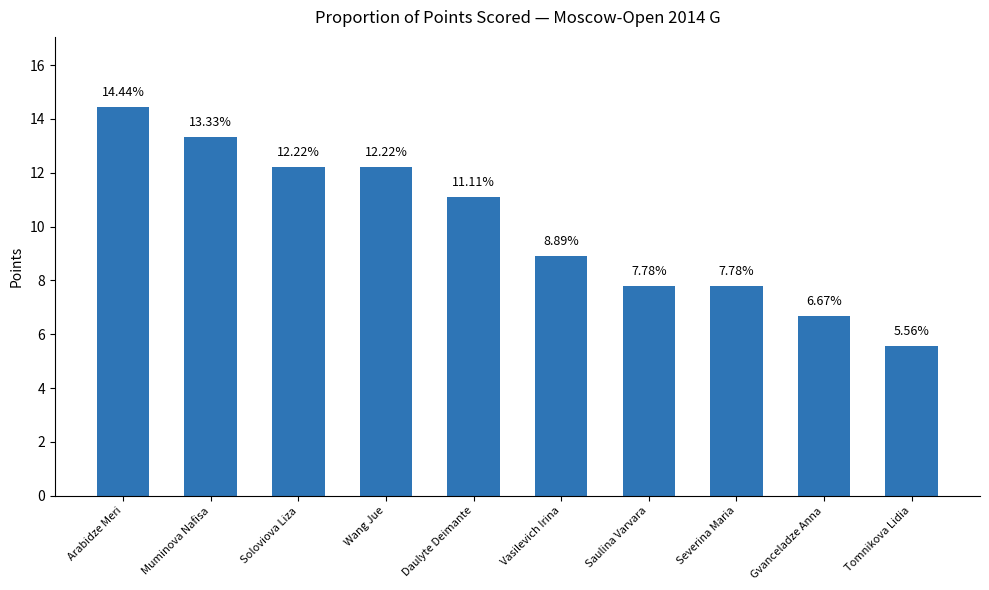

The value at Soloviova Liza is 7.2. True or false?

False